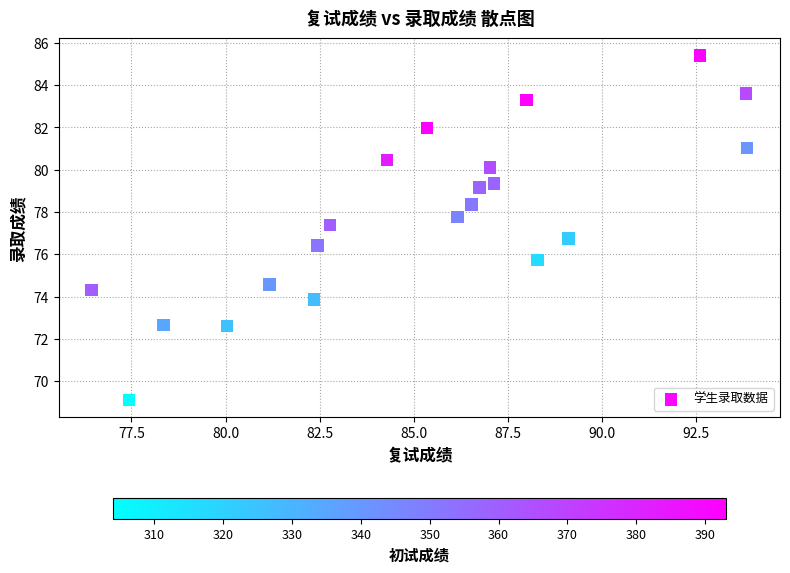

What is the range of Y values (max minus min)?

16.3